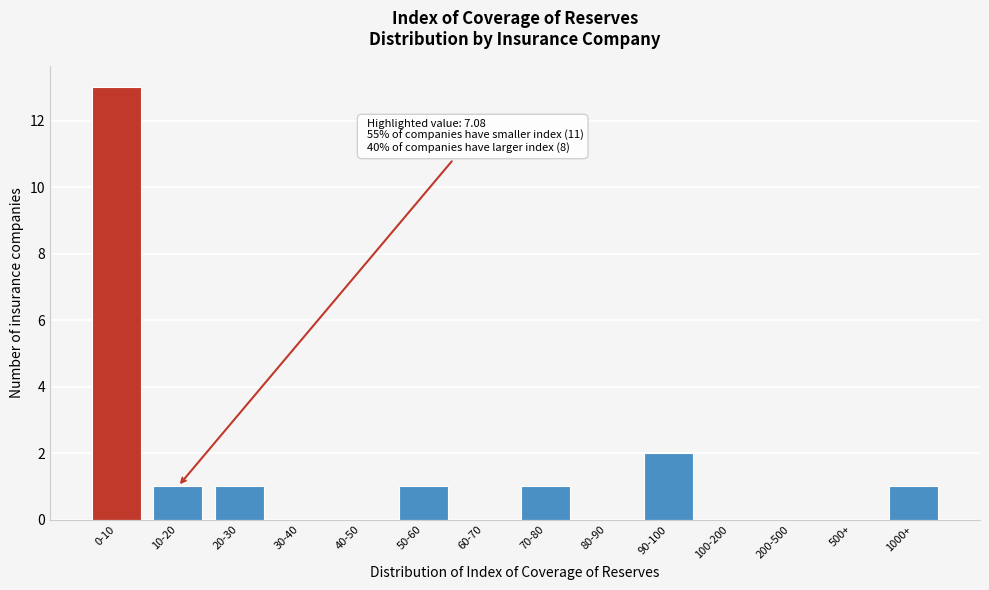

Reading left to right, what are all the values shown in this chart?

0-10=13	10-20=1	20-30=1	30-40=0	40-50=0	50-60=1	60-70=0	70-80=1	80-90=0	90-100=2	100-200=0	200-500=0	500+=0	1000+=1